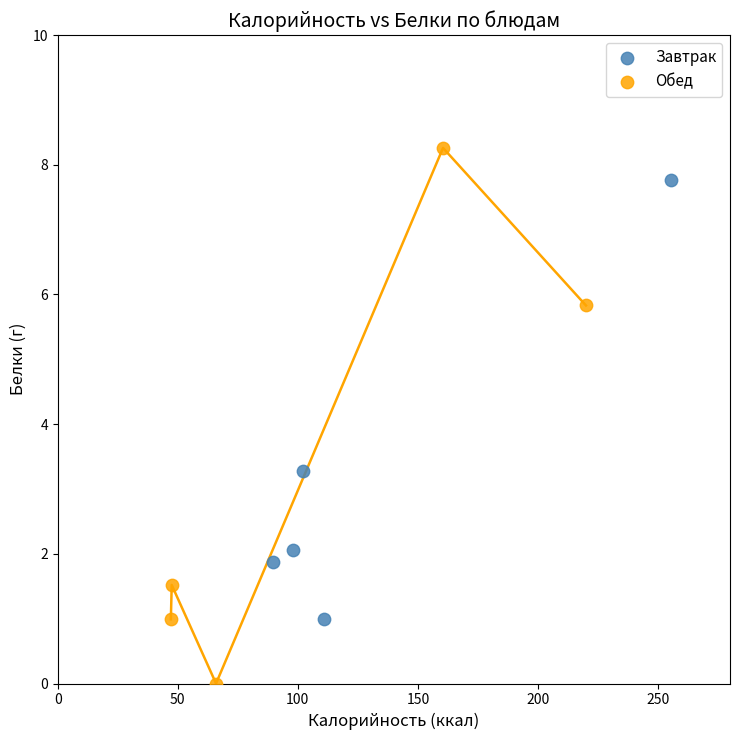

Which series contains the highest Y value?

Обед